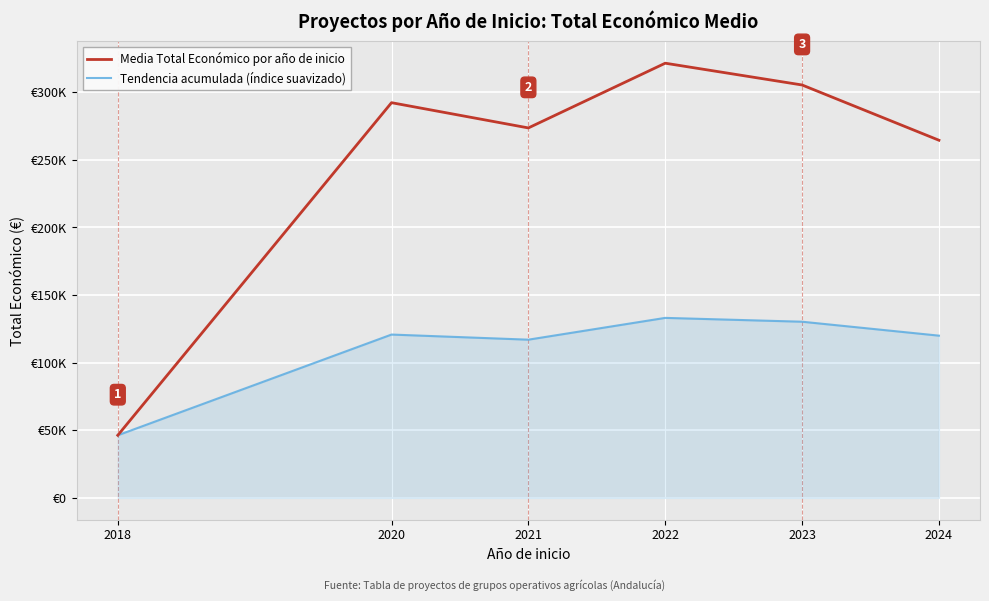

At which category does the chart reach its minimum across all series?

2018